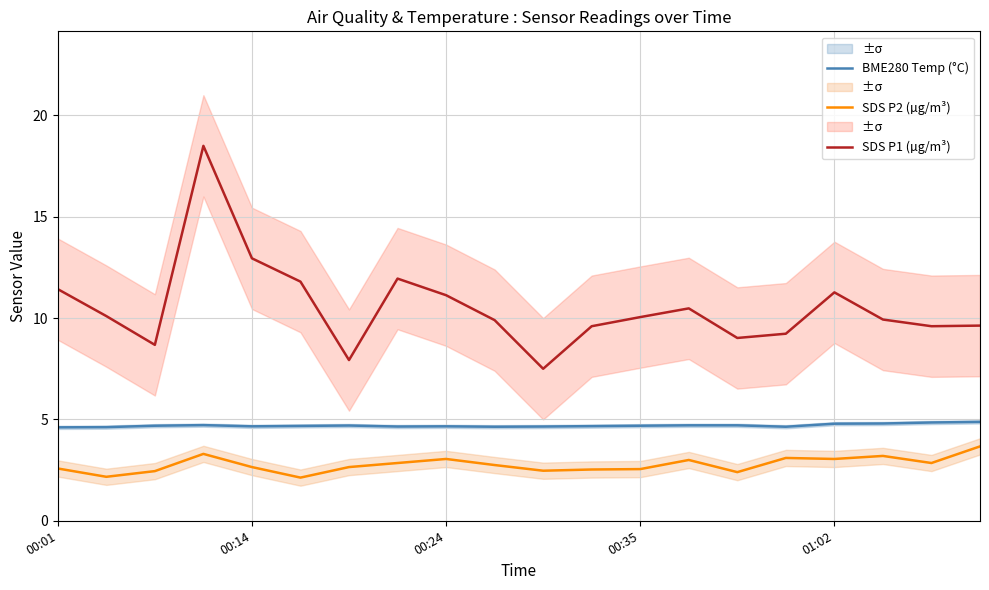

How many interior local peaks does the SDS P2 (µg/m³) series have?

5